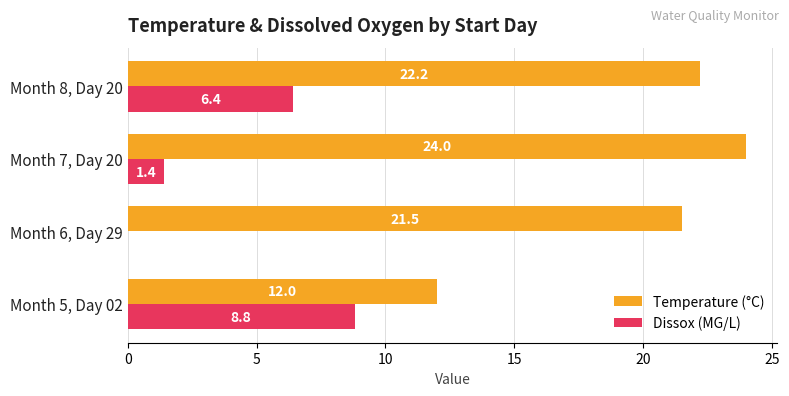

Which series changed the most between Month 5, Day 02 and Month 8, Day 20?

Temperature (°C)